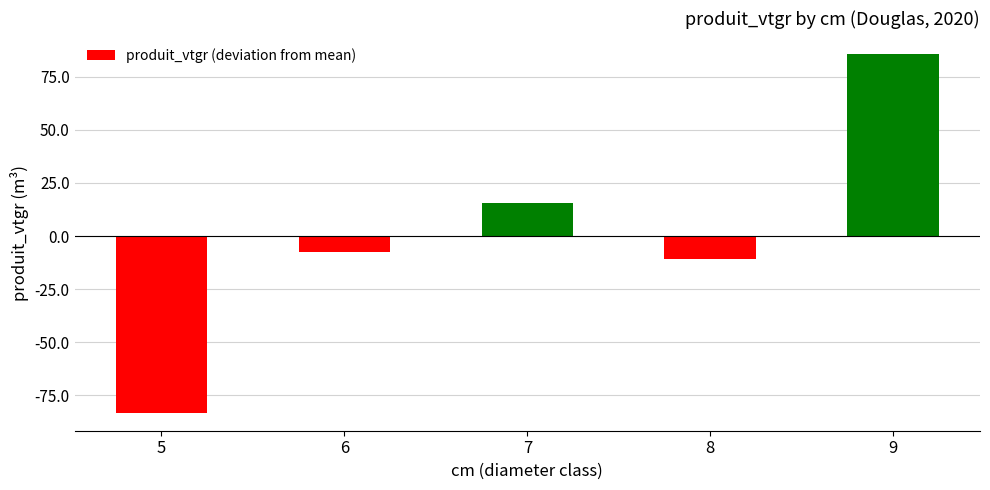

Are the bars horizontal?

No